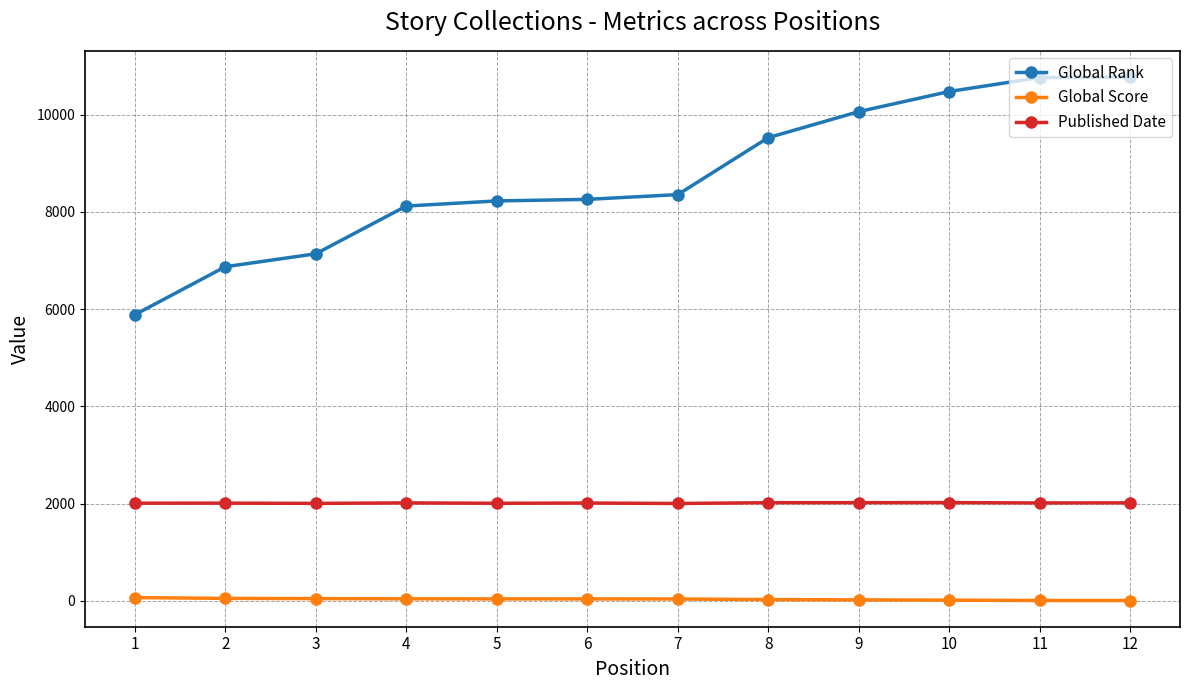

Is it true that Global Rank equals 10059 at 9?

True